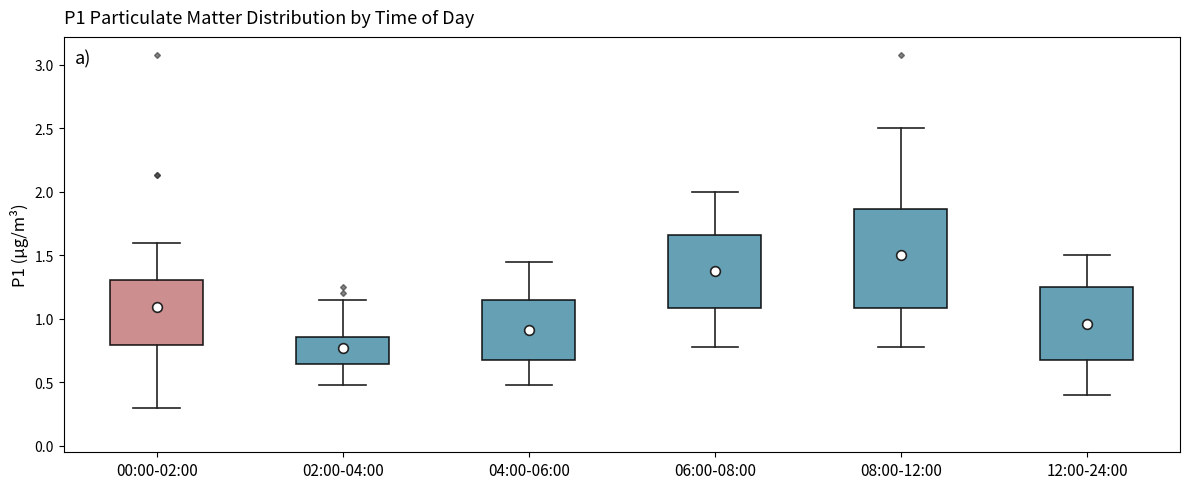

Reading left to right, read every box against the y-axis: the position of its median line, the range the box covers, and the ends of its whiskers. The values are not printed on the chart, so give them approximately, as read against the axis.

00:00-02:00: median 1.00, box 0.80 to 1.30, whiskers 0.30 to 1.60
02:00-04:00: median 0.75, box 0.65 to 0.85, whiskers 0.50 to 1.15
04:00-06:00: median 0.90, box 0.65 to 1.15, whiskers 0.50 to 1.45
06:00-08:00: median 1.40, box 1.10 to 1.65, whiskers 0.80 to 2.00
08:00-12:00: median 1.45, box 1.10 to 1.85, whiskers 0.80 to 2.50
12:00-24:00: median 1.00, box 0.65 to 1.25, whiskers 0.40 to 1.50